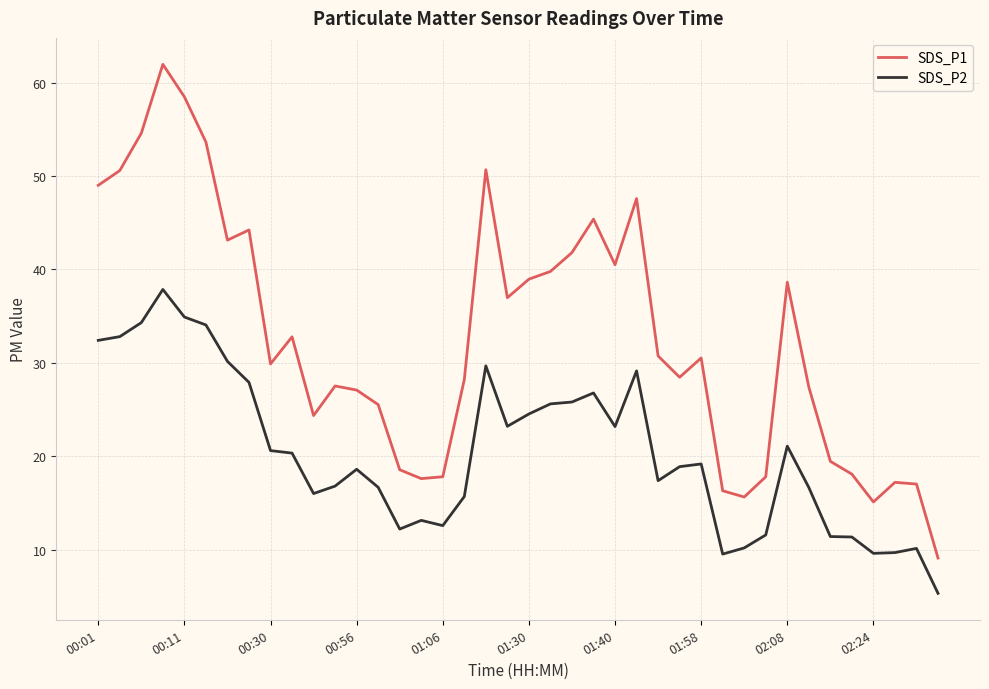

Which series has the largest total across all categories?

SDS_P1